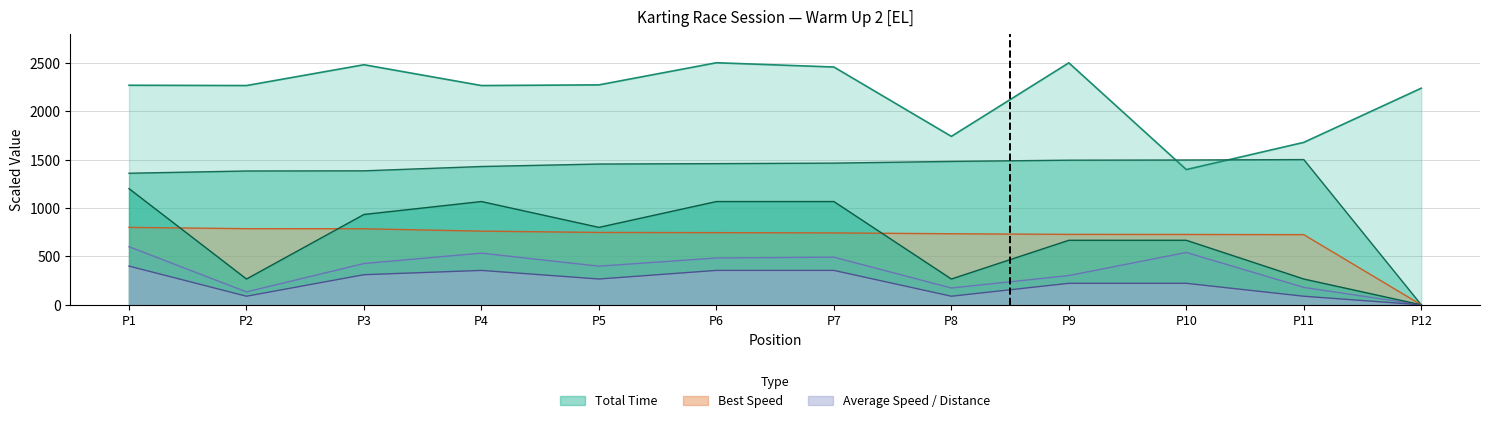

Does the chart display data point markers on the line(s)?

No